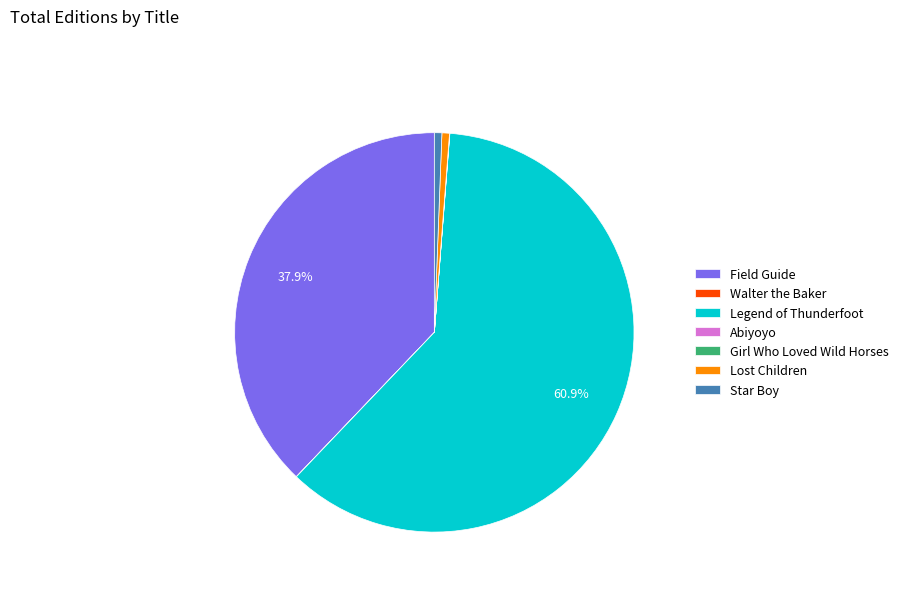

What is the majority slice?

Legend of Thunderfoot